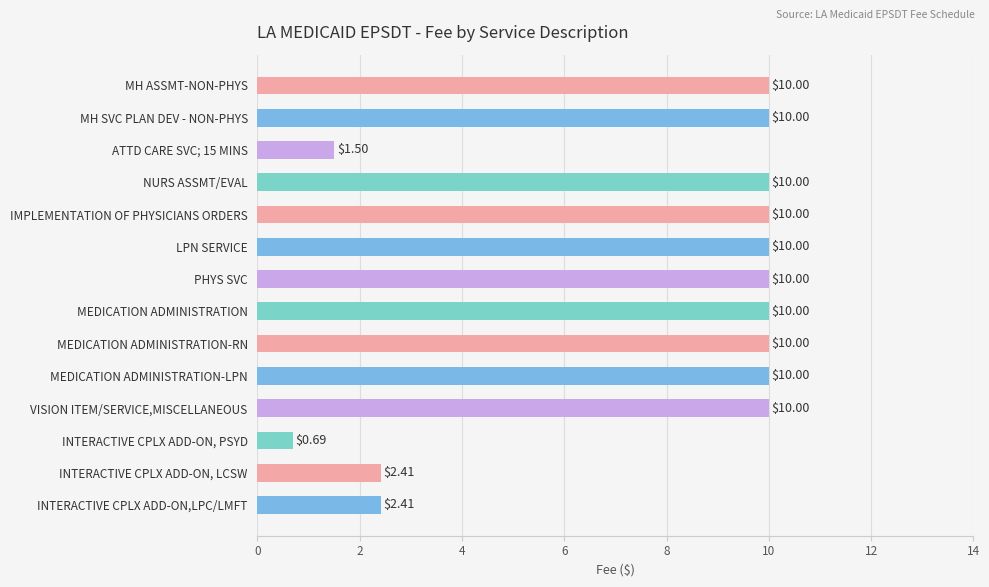

What is the label of the 2nd bar from the top?

MH SVC PLAN DEV - NON-PHYS